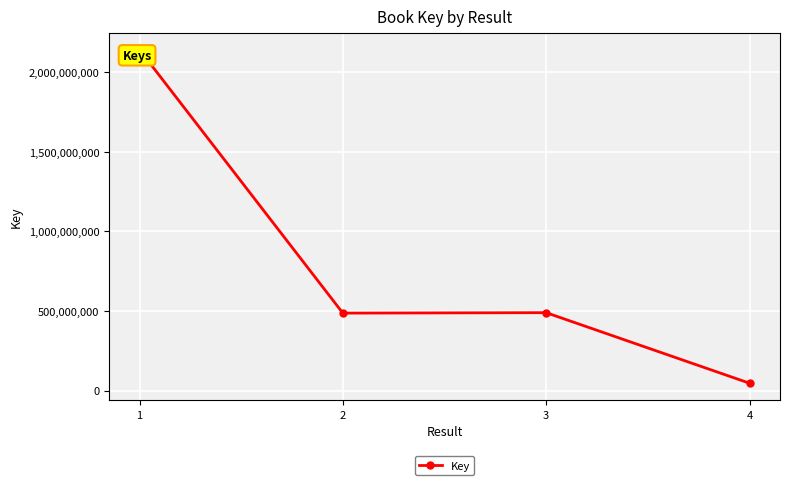

Approximately how many times larger is the value at 3 compared to 4?

10.7